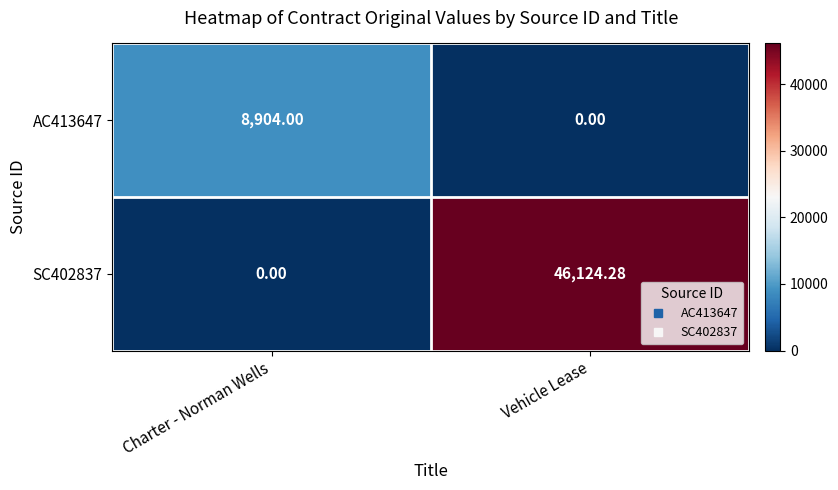

Which series has the largest range (max minus min)?

SC402837